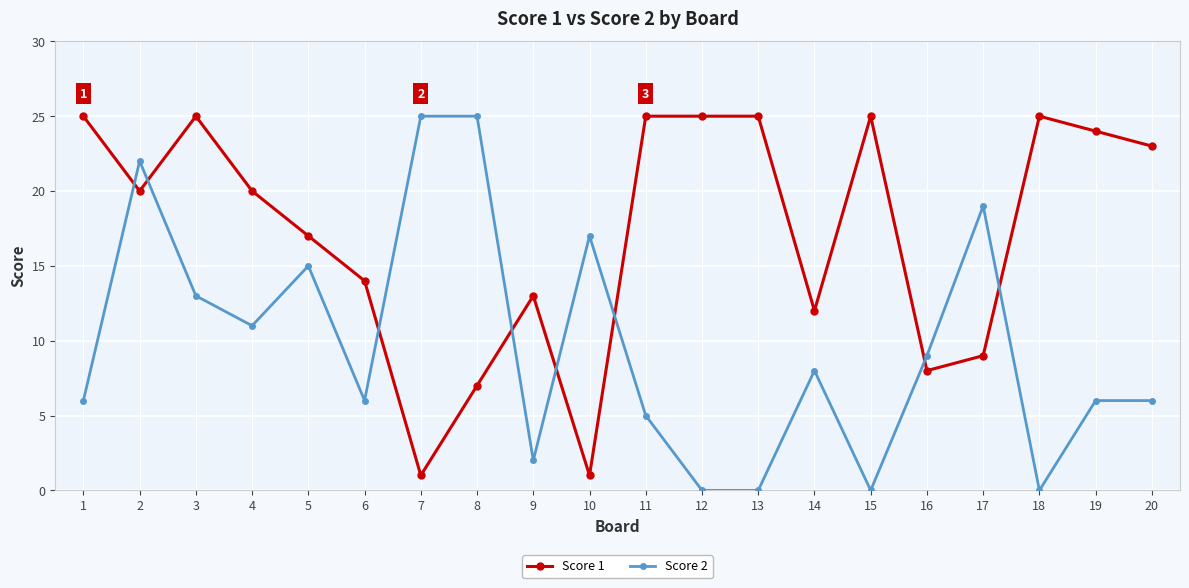

Does the chart display data point markers on the line(s)?

Yes